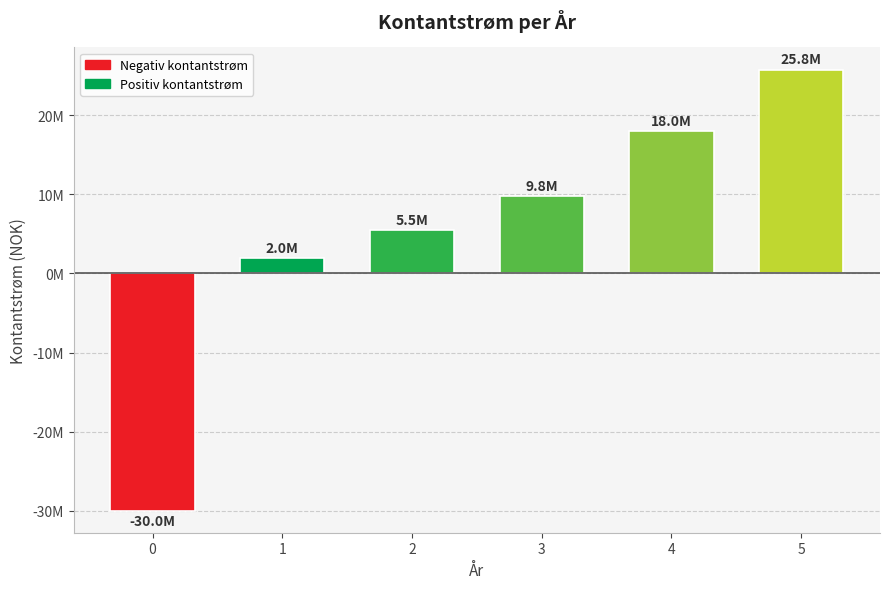

What is the sum of the values at 4 and 5?

43800000